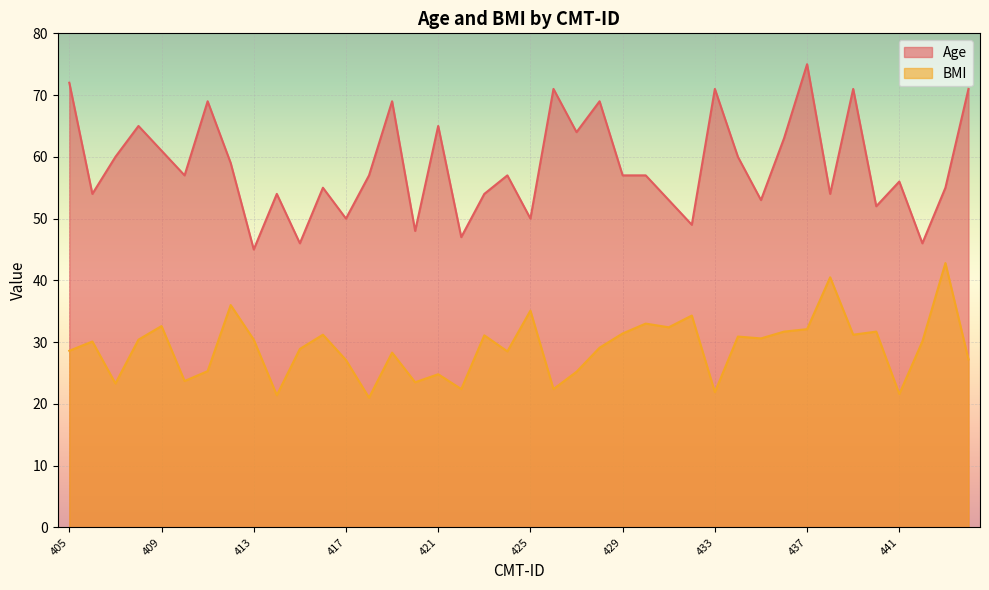

True or false: BMI has more than 0 interior local peaks.

True